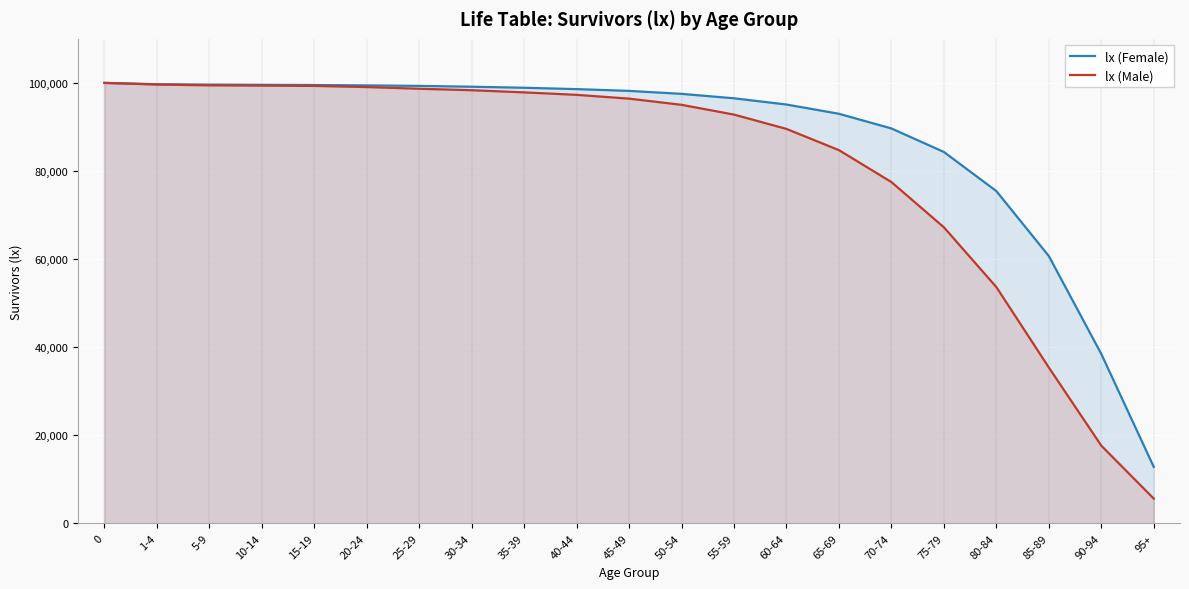

What is the label of the 5th point from the right?

75-79